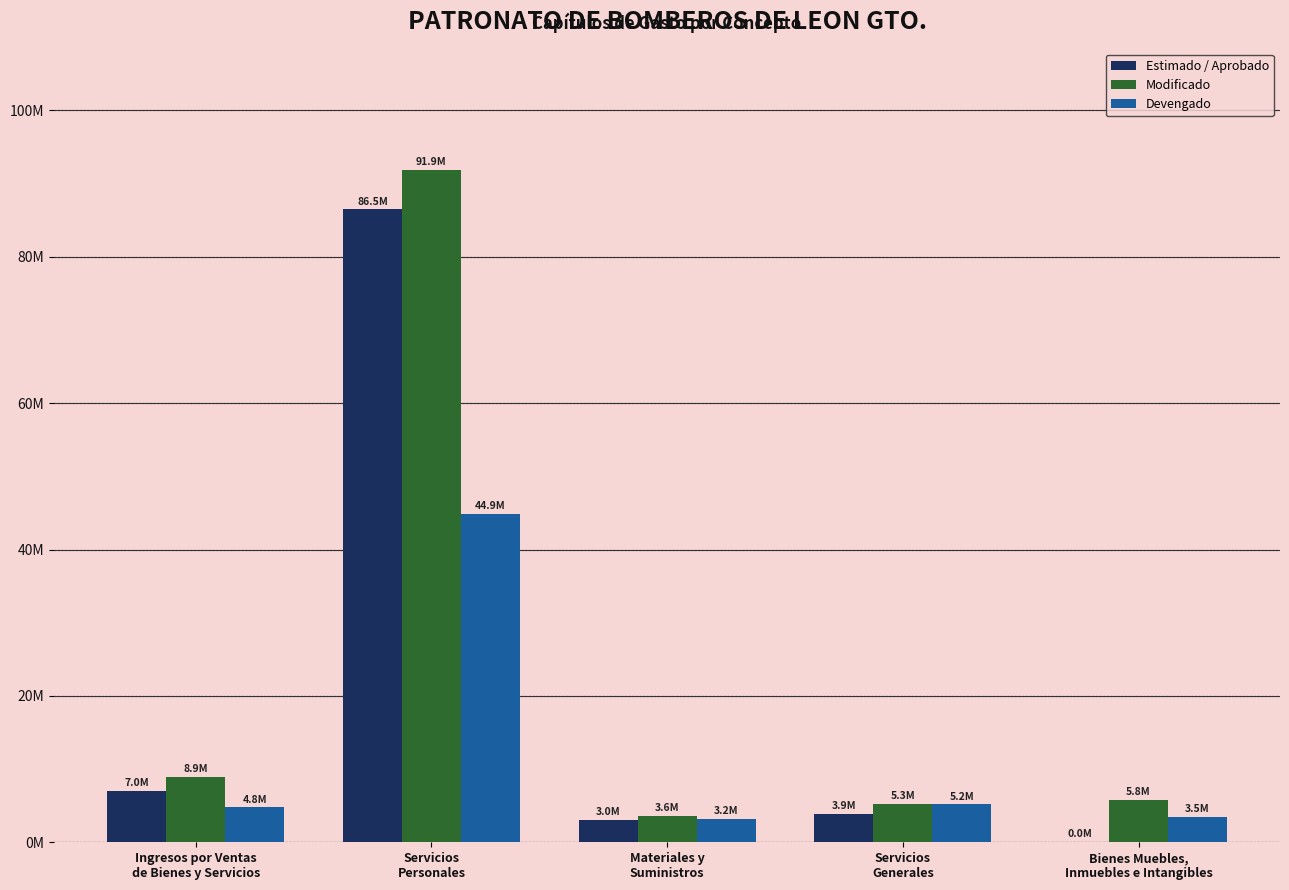

Are the bars grouped side by side (vs. stacked)?

Yes